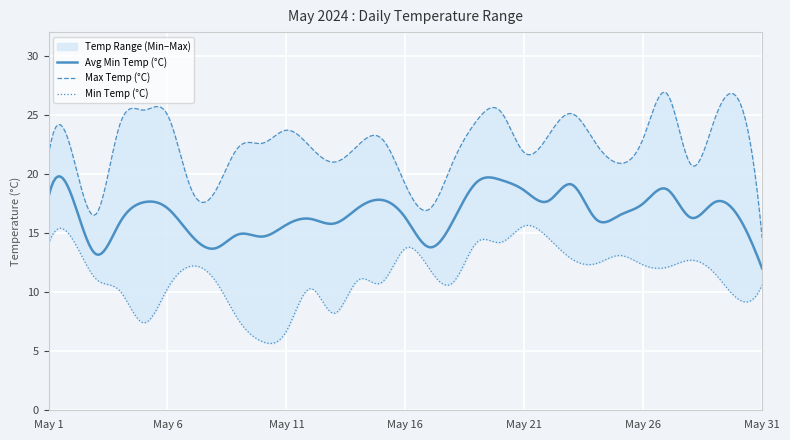

Which has a higher value, May 10 or May 15?

May 15